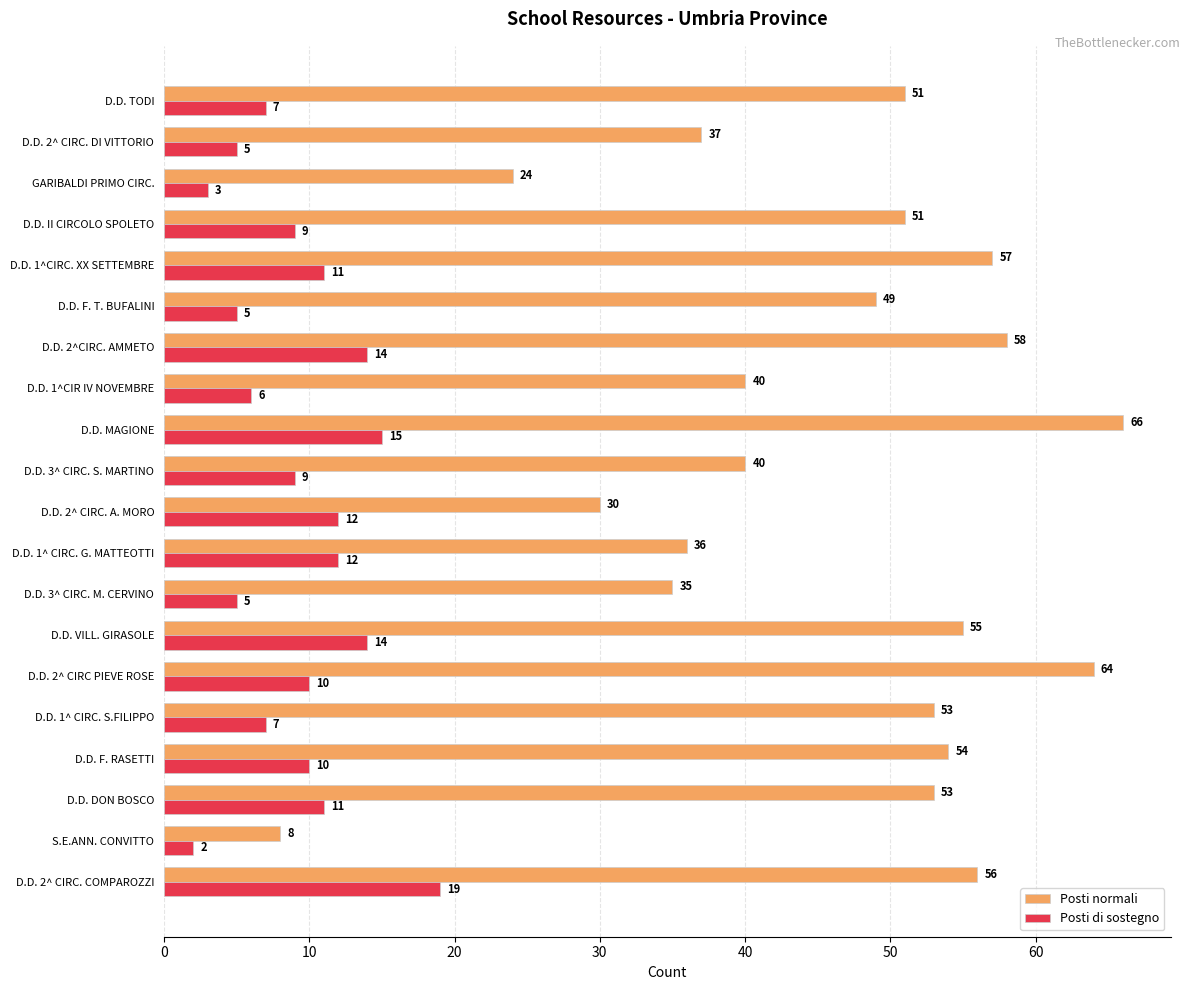

Rank the series by their average value, from highest to lowest.

Posti normali, Posti di sostegno